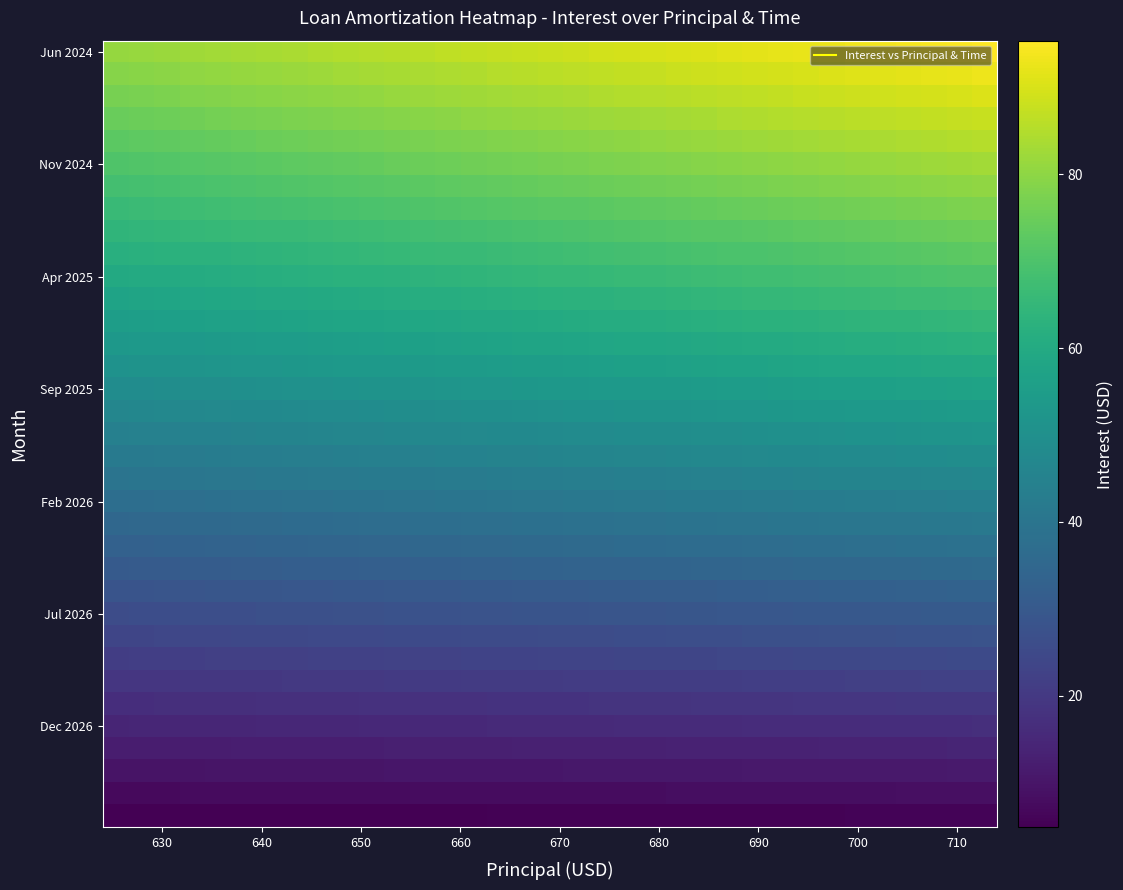

At how many categories does at least one series exceed 39?

35